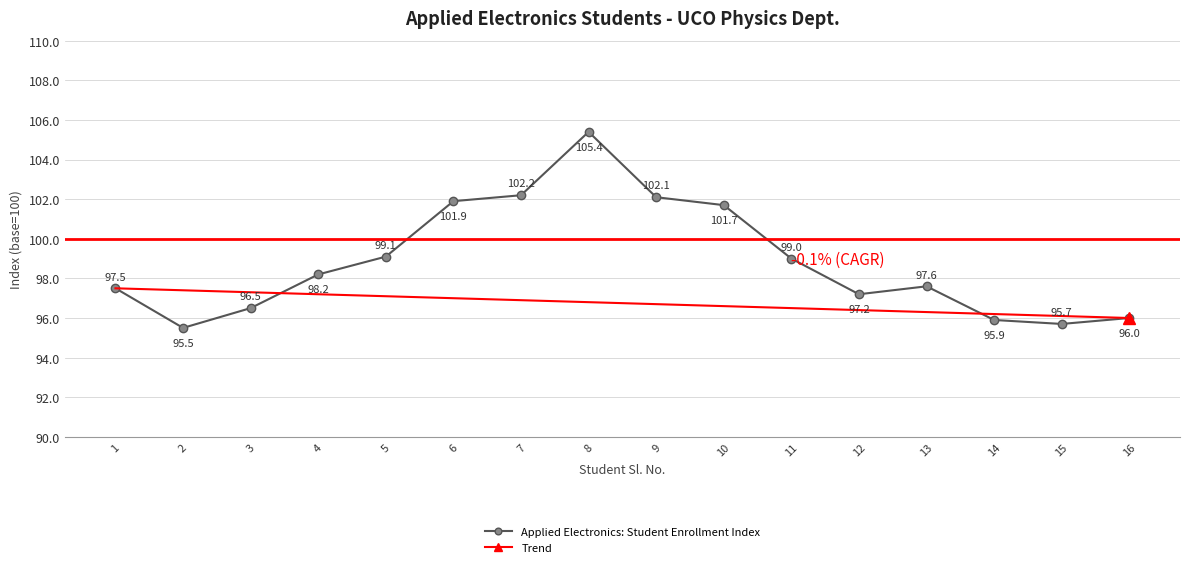

At which label does Applied Electronics: Student Enrollment Index reach its peak?

8